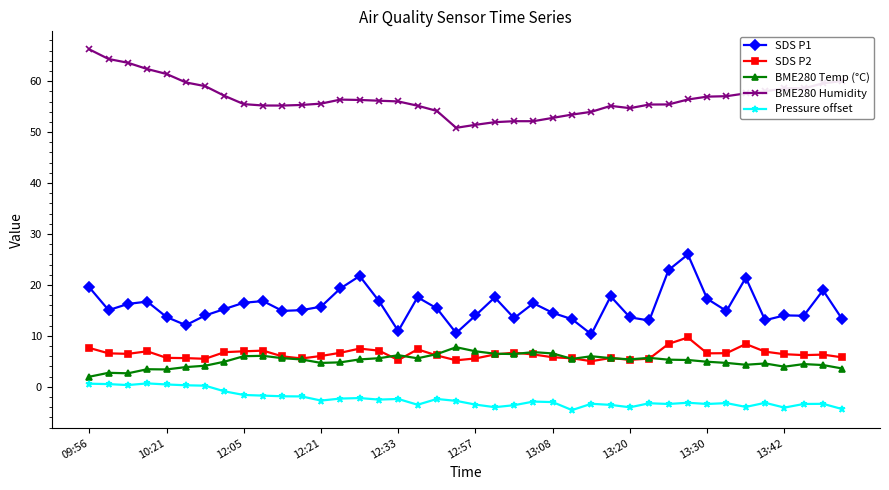

Which series has the largest total across all categories?

BME280 Humidity